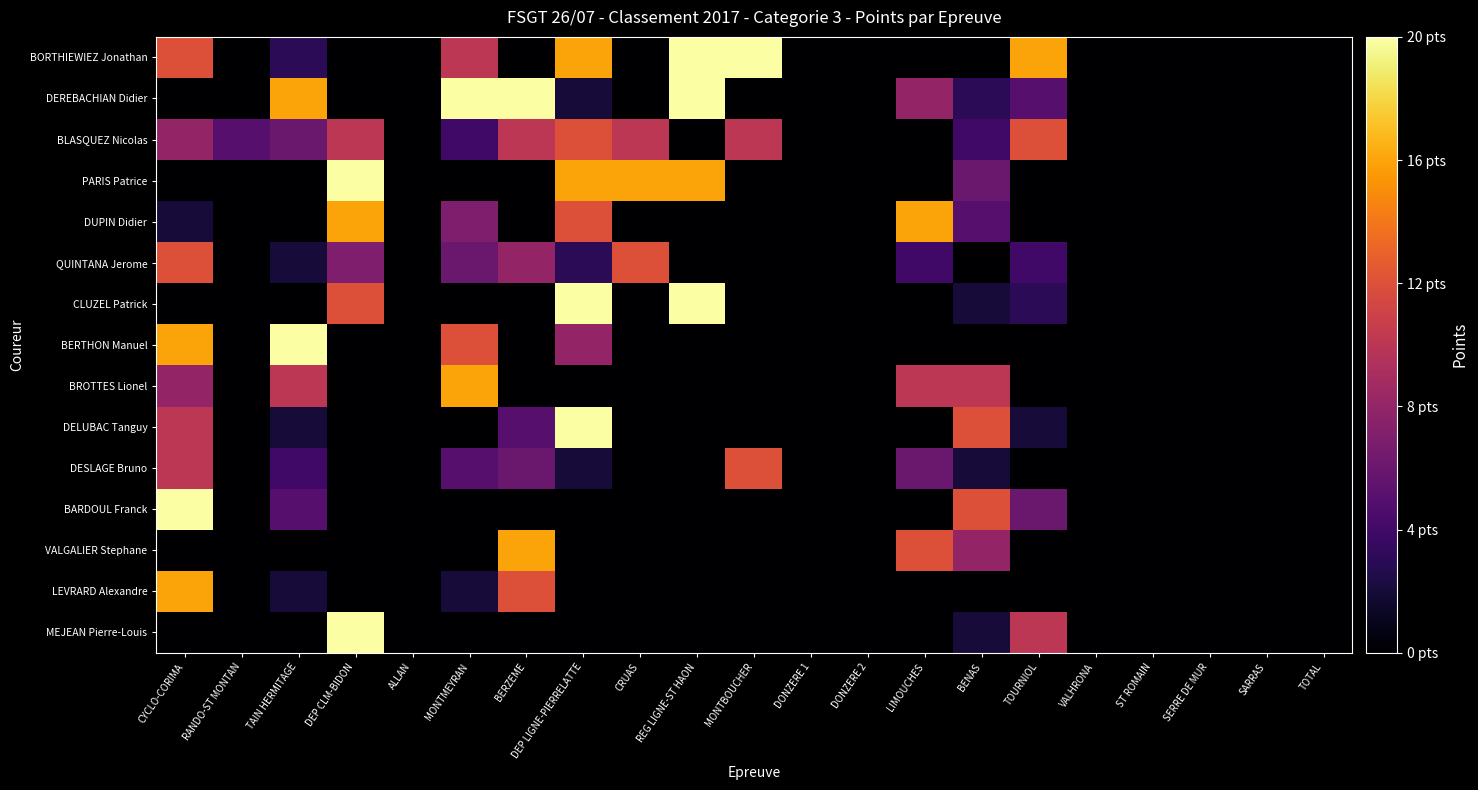

Reading left to right, transcribe all the data shown in this chart.

BORTHIEWIEZ Jonathan: CYCLO-CORIMA=12	RANDO-ST MONTAN=0	TAIN HERMITAGE=3	DEP CLM-BIDON=0	ALLAN=0	MONTMEYRAN=10	BERZEME=0	DEP LIGNE-PIERRELATTE=16	CRUAS=0	REG LIGNE-ST HAON=20	MONTBOUCHER=20	DONZERE 1=0	DONZERE 2=0	LIMOUCHES=0	BENAS=0	TOURNIOL=16	VALHRONA=0	ST ROMAIN=0	SERRE DE MUR=0	SARRAS=0	TOTAL=0
DEREBACHIAN Didier: CYCLO-CORIMA=0	RANDO-ST MONTAN=0	TAIN HERMITAGE=16	DEP CLM-BIDON=0	ALLAN=0	MONTMEYRAN=20	BERZEME=20	DEP LIGNE-PIERRELATTE=2	CRUAS=0	REG LIGNE-ST HAON=20	MONTBOUCHER=0	DONZERE 1=0	DONZERE 2=0	LIMOUCHES=8	BENAS=3	TOURNIOL=5	VALHRONA=0	ST ROMAIN=0	SERRE DE MUR=0	SARRAS=0	TOTAL=0
BLASQUEZ Nicolas: CYCLO-CORIMA=8	RANDO-ST MONTAN=5	TAIN HERMITAGE=6	DEP CLM-BIDON=10	ALLAN=0	MONTMEYRAN=4	BERZEME=10	DEP LIGNE-PIERRELATTE=12	CRUAS=10	REG LIGNE-ST HAON=0	MONTBOUCHER=10	DONZERE 1=0	DONZERE 2=0	LIMOUCHES=0	BENAS=4	TOURNIOL=12	VALHRONA=0	ST ROMAIN=0	SERRE DE MUR=0	SARRAS=0	TOTAL=0
PARIS Patrice: CYCLO-CORIMA=0	RANDO-ST MONTAN=0	TAIN HERMITAGE=0	DEP CLM-BIDON=20	ALLAN=0	MONTMEYRAN=0	BERZEME=0	DEP LIGNE-PIERRELATTE=16	CRUAS=16	REG LIGNE-ST HAON=16	MONTBOUCHER=0	DONZERE 1=0	DONZERE 2=0	LIMOUCHES=0	BENAS=6	TOURNIOL=0	VALHRONA=0	ST ROMAIN=0	SERRE DE MUR=0	SARRAS=0	TOTAL=0
DUPIN Didier: CYCLO-CORIMA=2	RANDO-ST MONTAN=0	TAIN HERMITAGE=0	DEP CLM-BIDON=16	ALLAN=0	MONTMEYRAN=7	BERZEME=0	DEP LIGNE-PIERRELATTE=12	CRUAS=0	REG LIGNE-ST HAON=0	MONTBOUCHER=0	DONZERE 1=0	DONZERE 2=0	LIMOUCHES=16	BENAS=5	TOURNIOL=0	VALHRONA=0	ST ROMAIN=0	SERRE DE MUR=0	SARRAS=0	TOTAL=0
QUINTANA Jerome: CYCLO-CORIMA=12	RANDO-ST MONTAN=0	TAIN HERMITAGE=2	DEP CLM-BIDON=7	ALLAN=0	MONTMEYRAN=6	BERZEME=8	DEP LIGNE-PIERRELATTE=3	CRUAS=12	REG LIGNE-ST HAON=0	MONTBOUCHER=0	DONZERE 1=0	DONZERE 2=0	LIMOUCHES=4	BENAS=0	TOURNIOL=4	VALHRONA=0	ST ROMAIN=0	SERRE DE MUR=0	SARRAS=0	TOTAL=0
CLUZEL Patrick: CYCLO-CORIMA=0	RANDO-ST MONTAN=0	TAIN HERMITAGE=0	DEP CLM-BIDON=12	ALLAN=0	MONTMEYRAN=0	BERZEME=0	DEP LIGNE-PIERRELATTE=20	CRUAS=0	REG LIGNE-ST HAON=20	MONTBOUCHER=0	DONZERE 1=0	DONZERE 2=0	LIMOUCHES=0	BENAS=2	TOURNIOL=3	VALHRONA=0	ST ROMAIN=0	SERRE DE MUR=0	SARRAS=0	TOTAL=0
BERTHON Manuel: CYCLO-CORIMA=16	RANDO-ST MONTAN=0	TAIN HERMITAGE=20	DEP CLM-BIDON=0	ALLAN=0	MONTMEYRAN=12	BERZEME=0	DEP LIGNE-PIERRELATTE=8	CRUAS=0	REG LIGNE-ST HAON=0	MONTBOUCHER=0	DONZERE 1=0	DONZERE 2=0	LIMOUCHES=0	BENAS=0	TOURNIOL=0	VALHRONA=0	ST ROMAIN=0	SERRE DE MUR=0	SARRAS=0	TOTAL=0
BROTTES Lionel: CYCLO-CORIMA=8	RANDO-ST MONTAN=0	TAIN HERMITAGE=10	DEP CLM-BIDON=0	ALLAN=0	MONTMEYRAN=16	BERZEME=0	DEP LIGNE-PIERRELATTE=0	CRUAS=0	REG LIGNE-ST HAON=0	MONTBOUCHER=0	DONZERE 1=0	DONZERE 2=0	LIMOUCHES=10	BENAS=10	TOURNIOL=0	VALHRONA=0	ST ROMAIN=0	SERRE DE MUR=0	SARRAS=0	TOTAL=0
DELUBAC Tanguy: CYCLO-CORIMA=10	RANDO-ST MONTAN=0	TAIN HERMITAGE=2	DEP CLM-BIDON=0	ALLAN=0	MONTMEYRAN=0	BERZEME=5	DEP LIGNE-PIERRELATTE=20	CRUAS=0	REG LIGNE-ST HAON=0	MONTBOUCHER=0	DONZERE 1=0	DONZERE 2=0	LIMOUCHES=0	BENAS=12	TOURNIOL=2	VALHRONA=0	ST ROMAIN=0	SERRE DE MUR=0	SARRAS=0	TOTAL=0
DESLAGE Bruno: CYCLO-CORIMA=10	RANDO-ST MONTAN=0	TAIN HERMITAGE=4	DEP CLM-BIDON=0	ALLAN=0	MONTMEYRAN=5	BERZEME=6	DEP LIGNE-PIERRELATTE=2	CRUAS=0	REG LIGNE-ST HAON=0	MONTBOUCHER=12	DONZERE 1=0	DONZERE 2=0	LIMOUCHES=6	BENAS=2	TOURNIOL=0	VALHRONA=0	ST ROMAIN=0	SERRE DE MUR=0	SARRAS=0	TOTAL=0
BARDOUL Franck: CYCLO-CORIMA=20	RANDO-ST MONTAN=0	TAIN HERMITAGE=5	DEP CLM-BIDON=0	ALLAN=0	MONTMEYRAN=0	BERZEME=0	DEP LIGNE-PIERRELATTE=0	CRUAS=0	REG LIGNE-ST HAON=0	MONTBOUCHER=0	DONZERE 1=0	DONZERE 2=0	LIMOUCHES=0	BENAS=12	TOURNIOL=6	VALHRONA=0	ST ROMAIN=0	SERRE DE MUR=0	SARRAS=0	TOTAL=0
VALGALIER Stephane: CYCLO-CORIMA=0	RANDO-ST MONTAN=0	TAIN HERMITAGE=0	DEP CLM-BIDON=0	ALLAN=0	MONTMEYRAN=0	BERZEME=16	DEP LIGNE-PIERRELATTE=0	CRUAS=0	REG LIGNE-ST HAON=0	MONTBOUCHER=0	DONZERE 1=0	DONZERE 2=0	LIMOUCHES=12	BENAS=8	TOURNIOL=0	VALHRONA=0	ST ROMAIN=0	SERRE DE MUR=0	SARRAS=0	TOTAL=0
LEVRARD Alexandre: CYCLO-CORIMA=16	RANDO-ST MONTAN=0	TAIN HERMITAGE=2	DEP CLM-BIDON=0	ALLAN=0	MONTMEYRAN=2	BERZEME=12	DEP LIGNE-PIERRELATTE=0	CRUAS=0	REG LIGNE-ST HAON=0	MONTBOUCHER=0	DONZERE 1=0	DONZERE 2=0	LIMOUCHES=0	BENAS=0	TOURNIOL=0	VALHRONA=0	ST ROMAIN=0	SERRE DE MUR=0	SARRAS=0	TOTAL=0
MEJEAN Pierre-Louis: CYCLO-CORIMA=0	RANDO-ST MONTAN=0	TAIN HERMITAGE=0	DEP CLM-BIDON=20	ALLAN=0	MONTMEYRAN=0	BERZEME=0	DEP LIGNE-PIERRELATTE=0	CRUAS=0	REG LIGNE-ST HAON=0	MONTBOUCHER=0	DONZERE 1=0	DONZERE 2=0	LIMOUCHES=0	BENAS=2	TOURNIOL=10	VALHRONA=0	ST ROMAIN=0	SERRE DE MUR=0	SARRAS=0	TOTAL=0